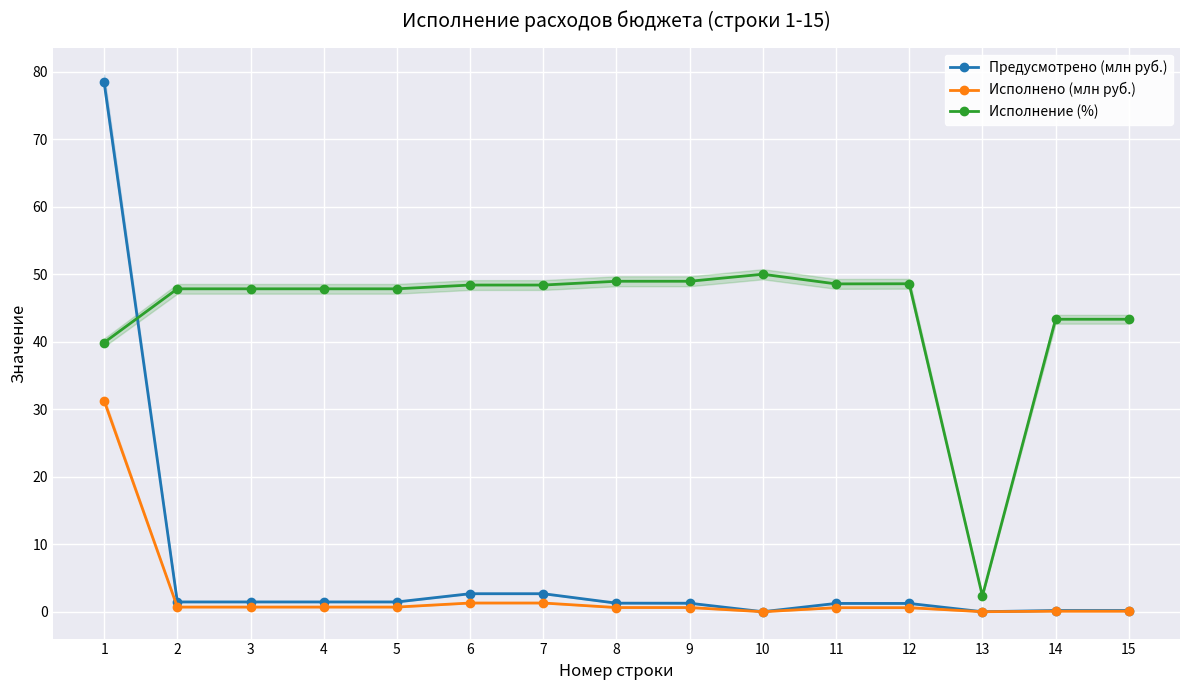

True or false: Исполнено (млн руб.) and Предусмотрено (млн руб.) intersect in this chart.

False